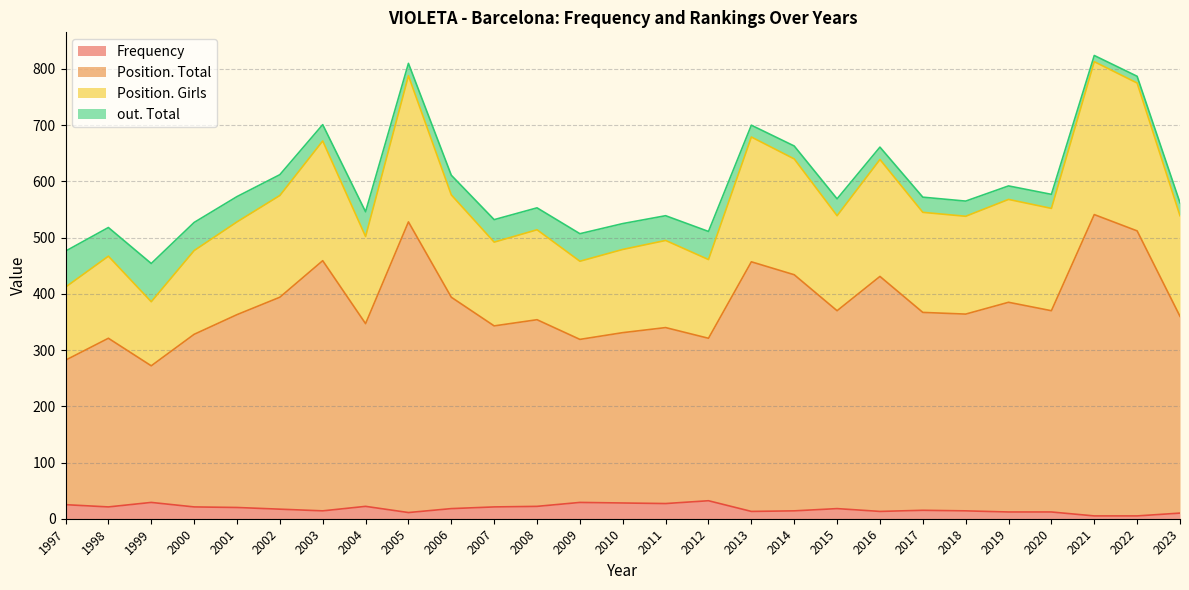

Is it true that Frequency equals 21 at 2007?

True